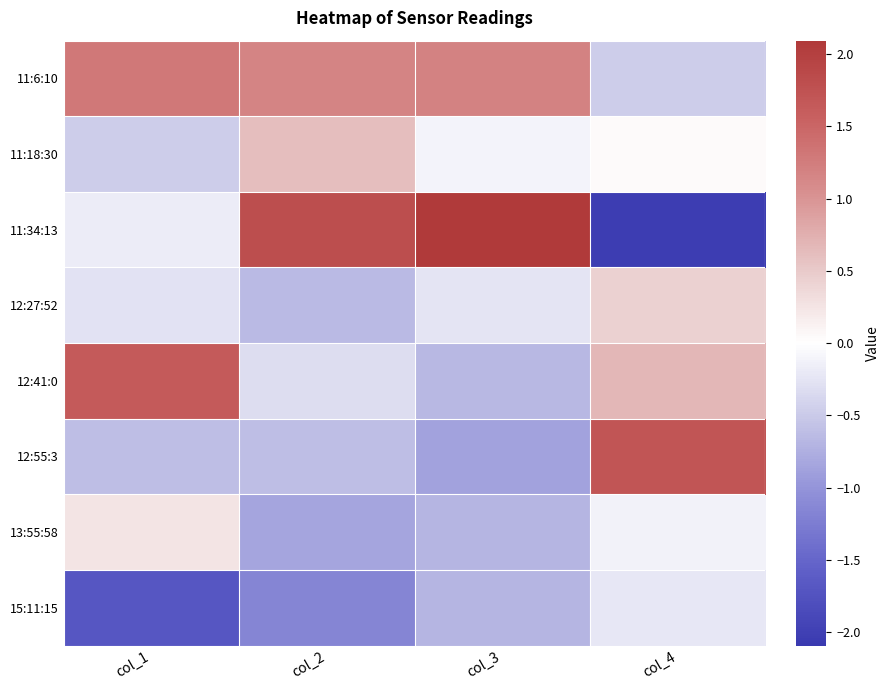

Rank the series by their maximum value, from lowest to highest.

15:11:15, 13:55:58, 12:27:52, 11:18:30, 11:6:10, 12:41:0, 12:55:3, 11:34:13